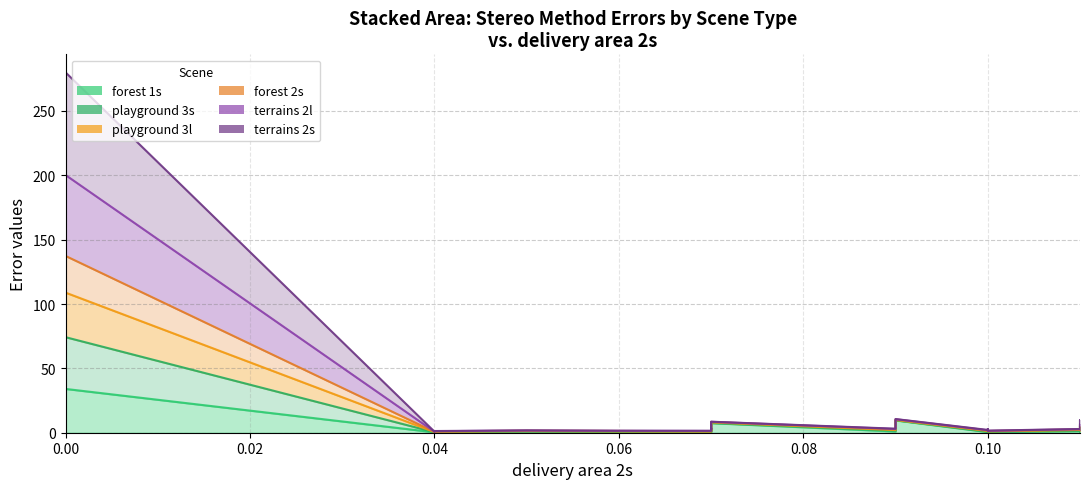

What is the value of the forest 2s point at the 10th from the left?

2.6